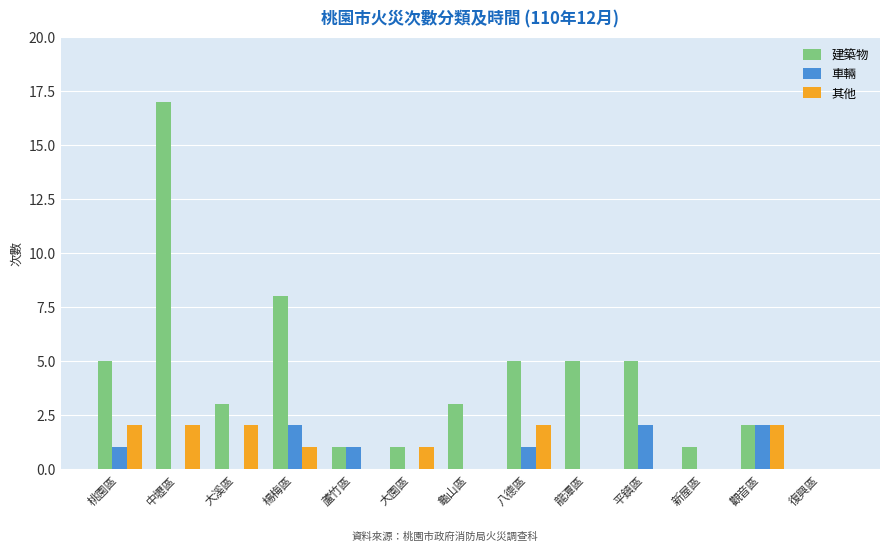

What is the spread (max minus min) of values at 楊梅區?

7